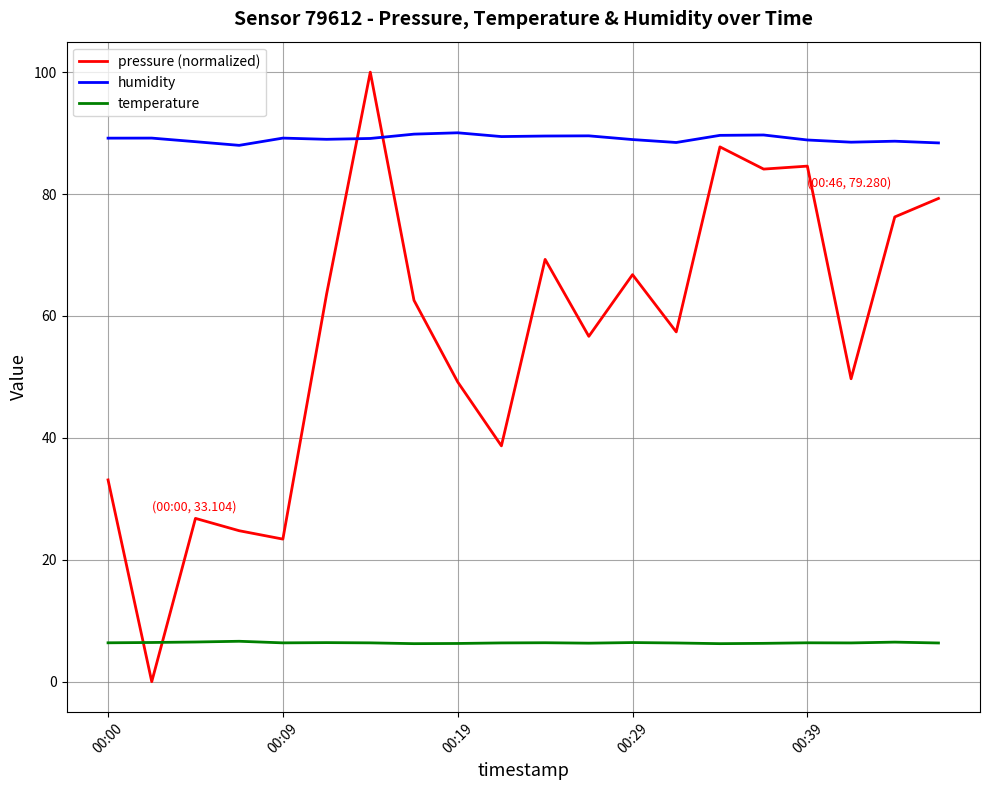

What is the difference between the second highest and second lowest values in the temperature series?

0.3